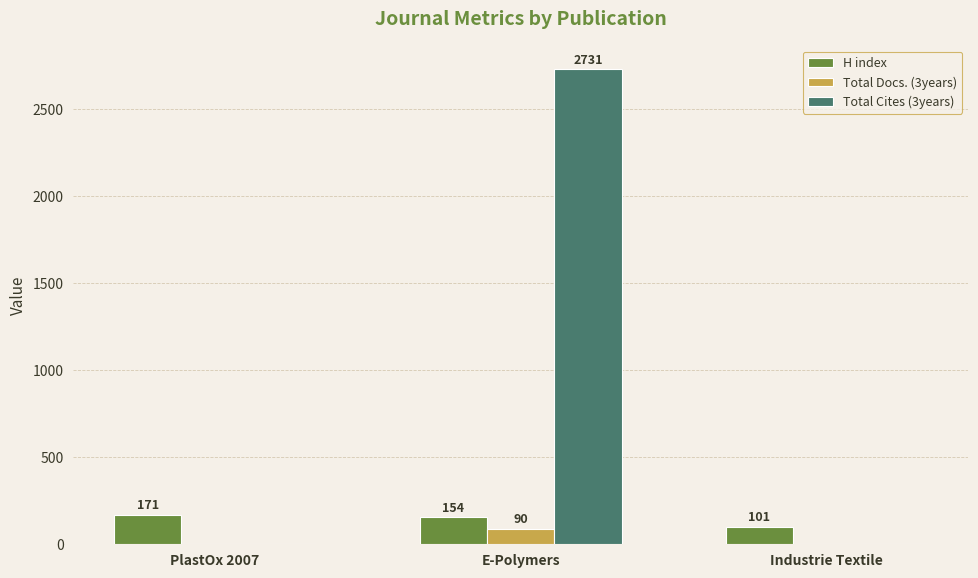

How many H index values are between 101 and 171?

3